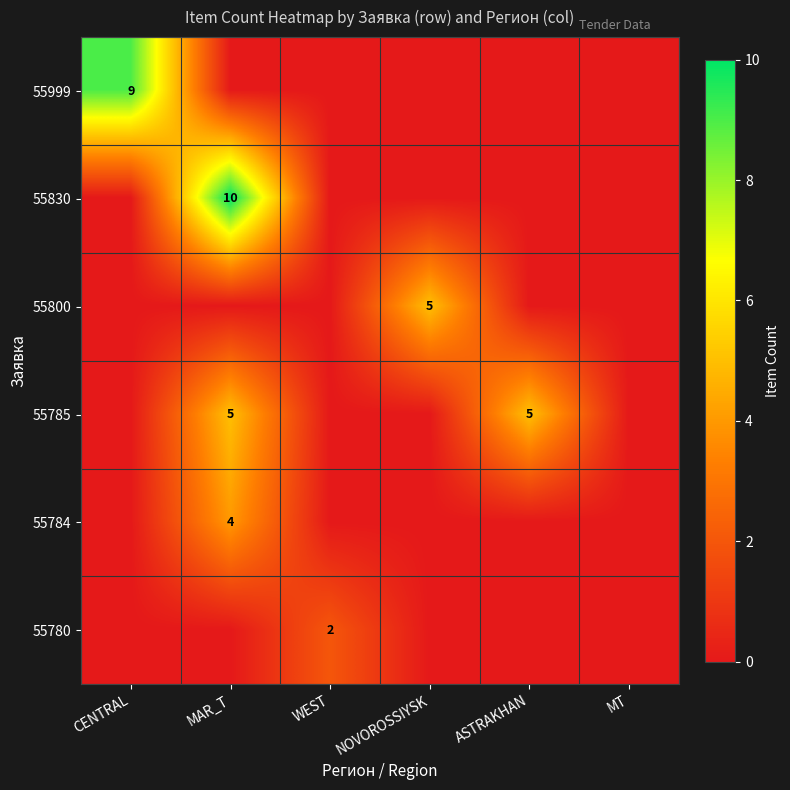

The value of 55784 at MAR_T is 4. True or false?

True